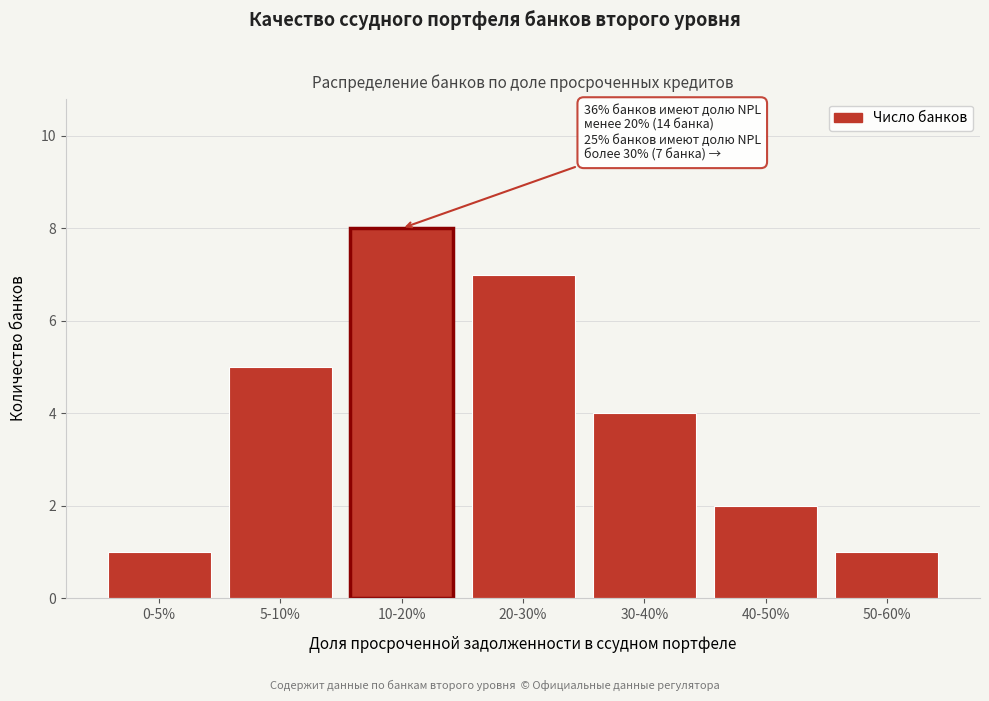

Reading left to right, list all the values displayed in this chart.

1	5	8	7	4	2	1